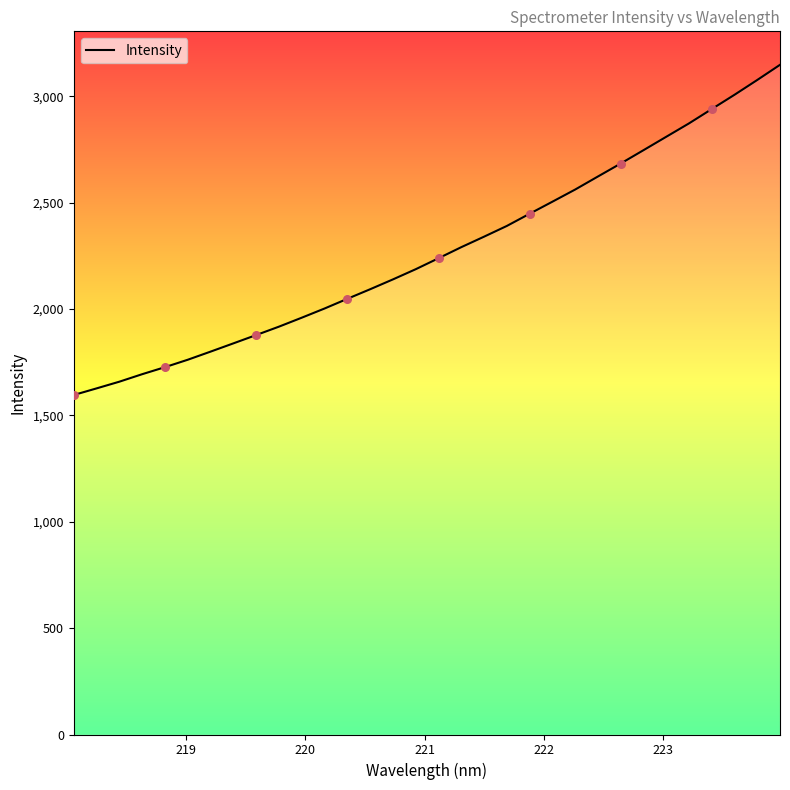

What is the difference between the maximum and minimum values?

1552.4